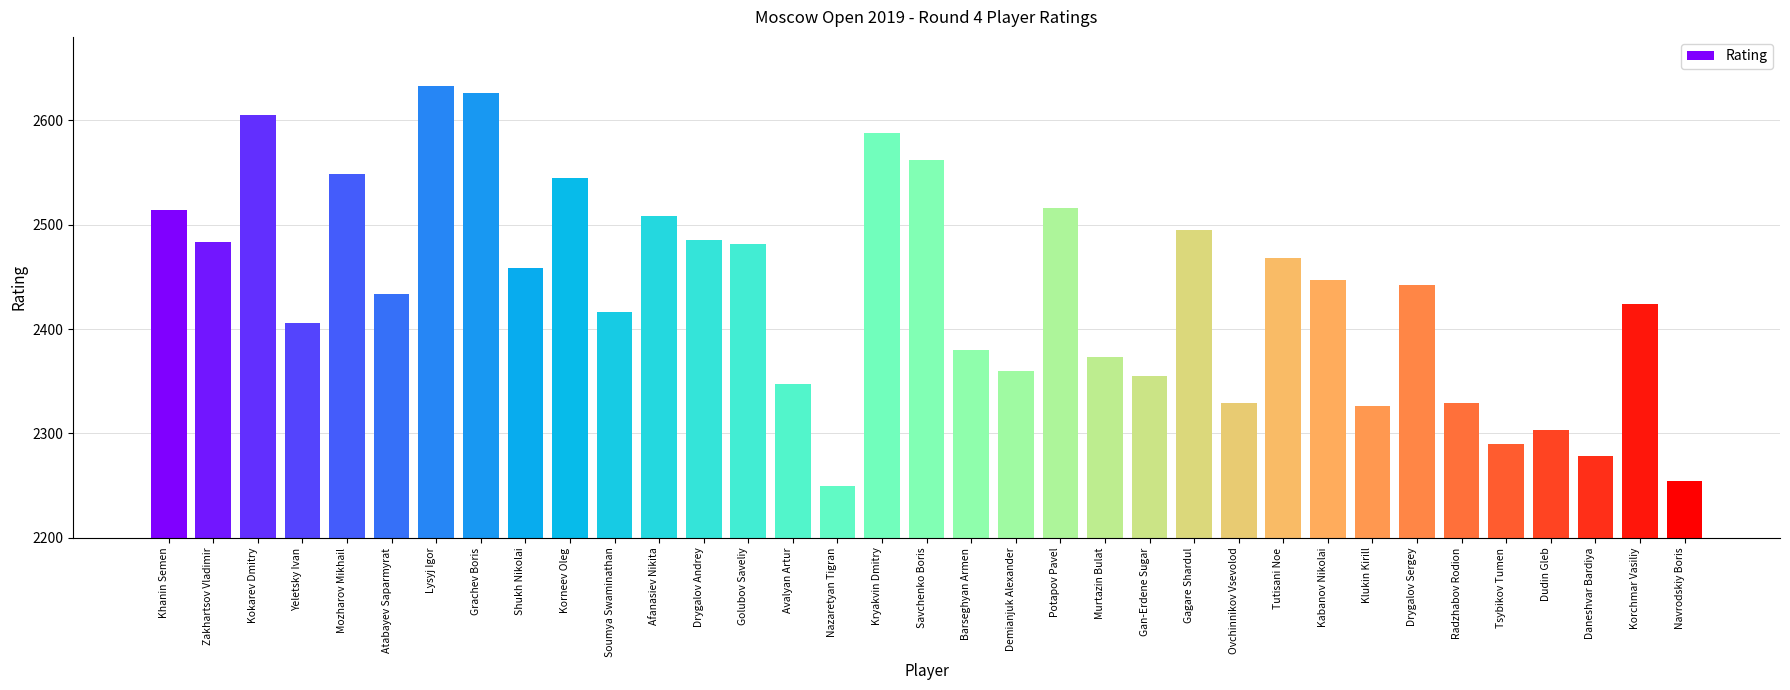

What is the change in value from Tutisani Noe to Navrodskiy Boris?

-214